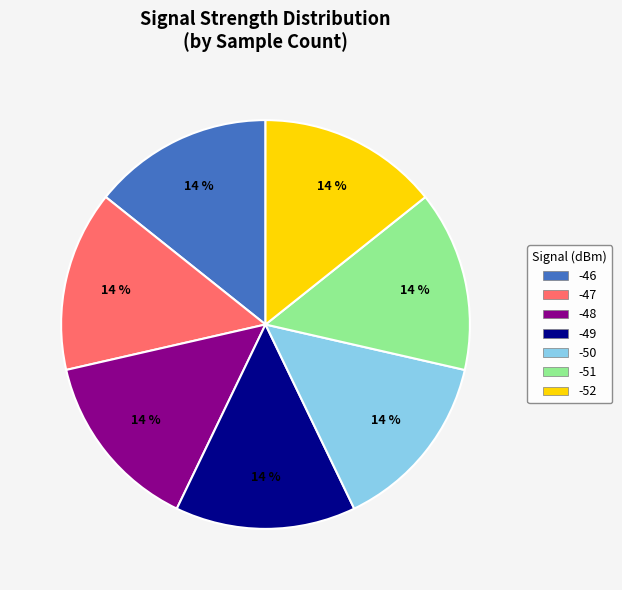

Do -48 and -49 together represent more than half of the pie?

No